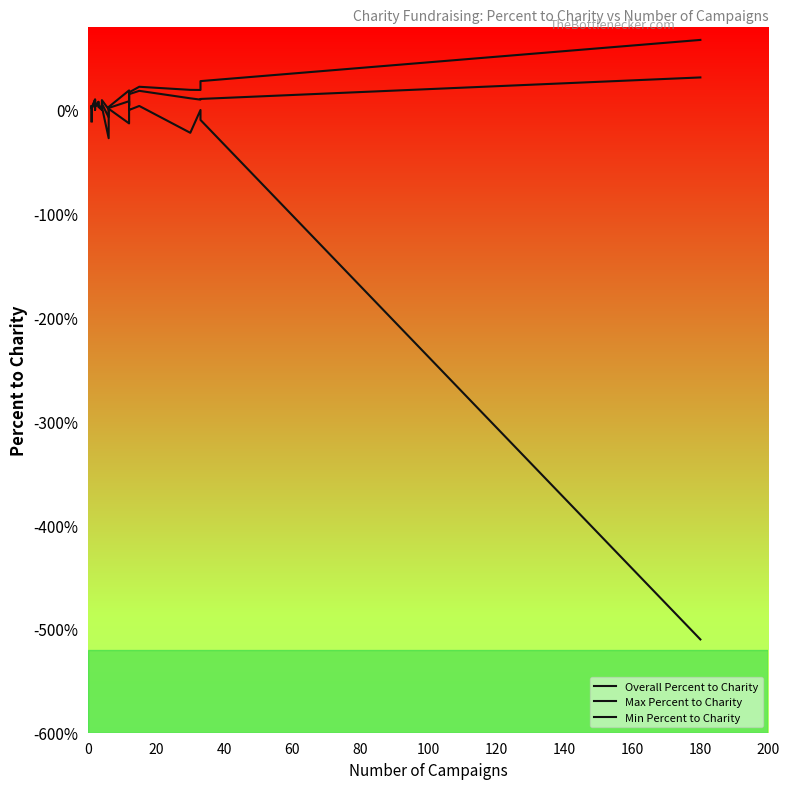

Does the chart have visible grid lines?

No